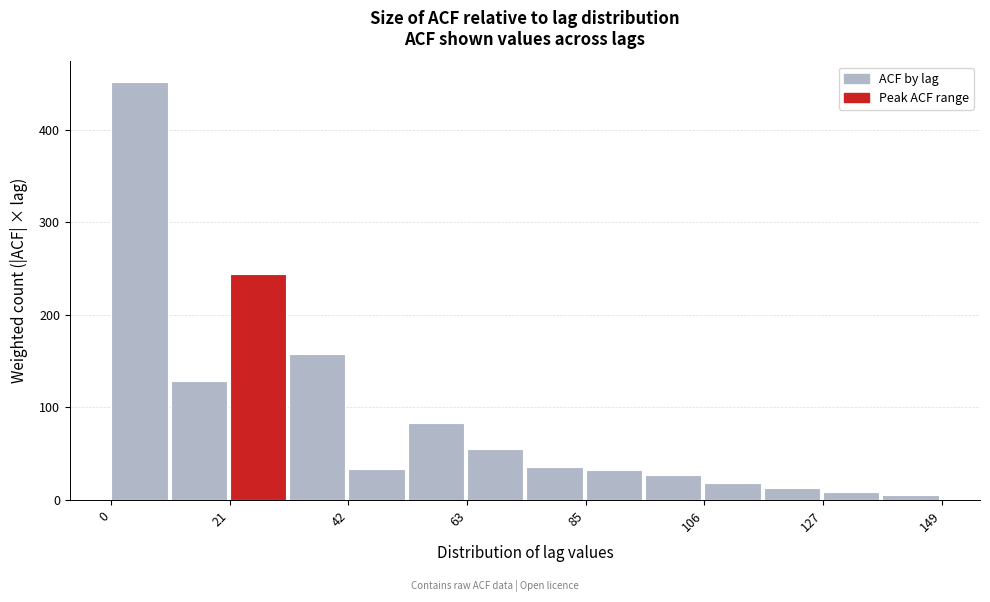

Read against the x-axis, roughly where is the centre of the tallest bar?

5